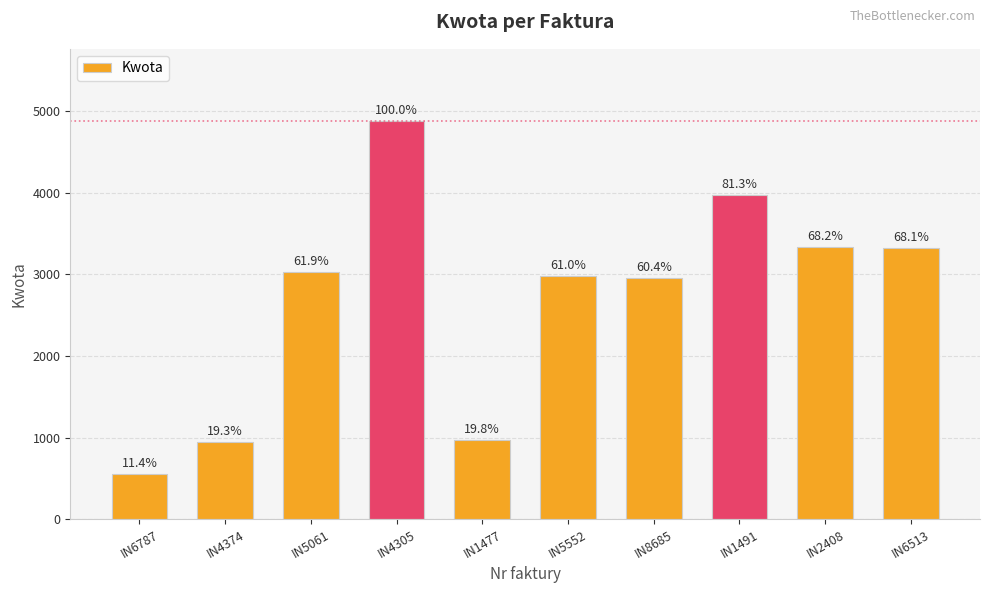

Where is the data nearest to the value 2720?

IN8685